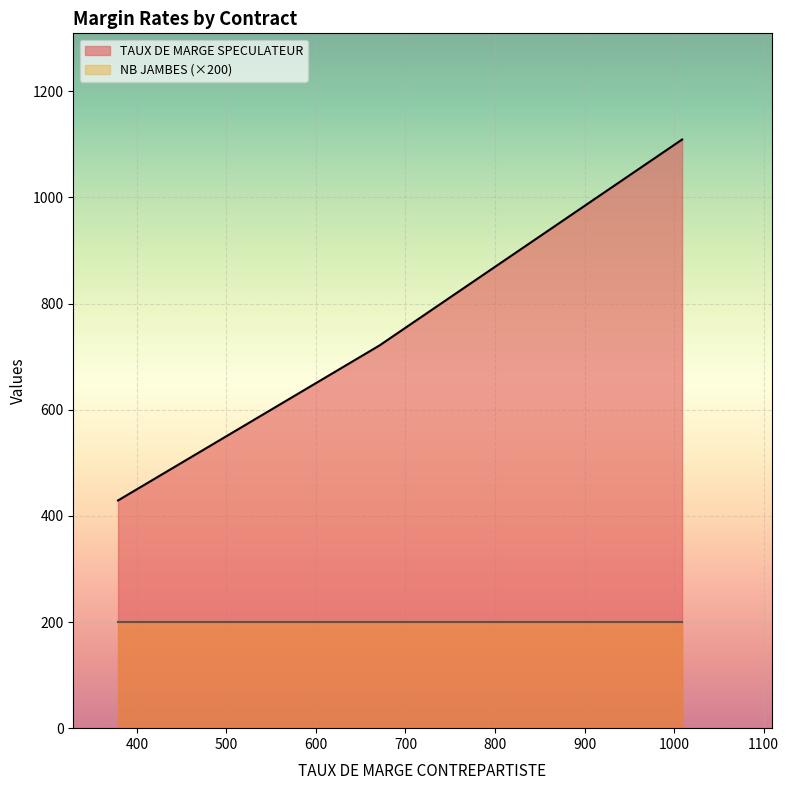

Is it true that TAUX DE MARGE SPECULATEUR equals 1019 at BAX6?

False